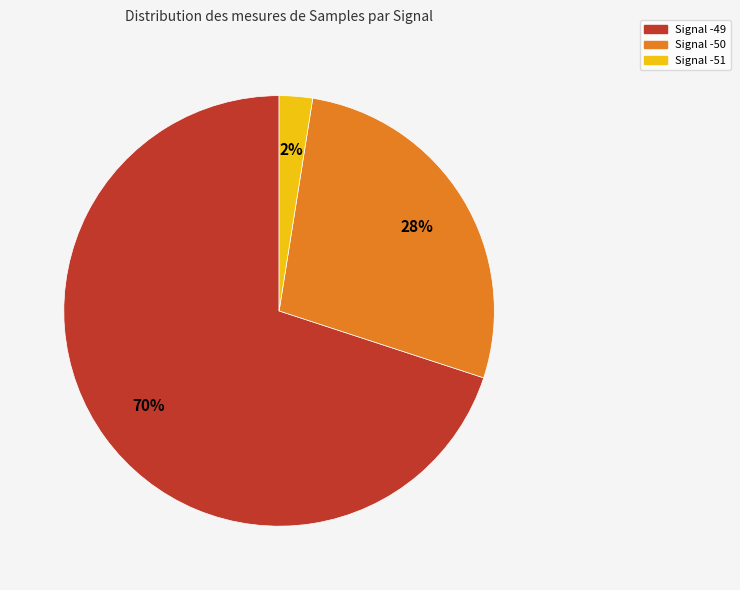

To the nearest percent, what is the average slice percentage?

33%